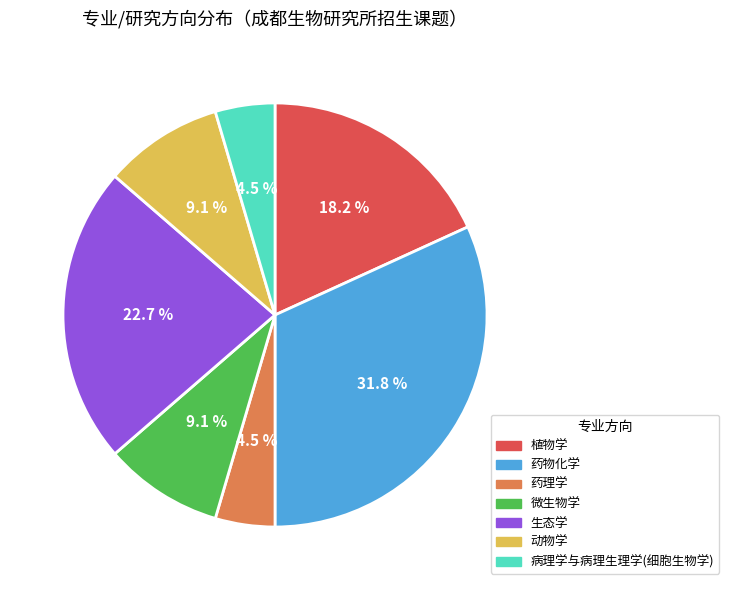

Between 药物化学 and 植物学, which is larger?

药物化学